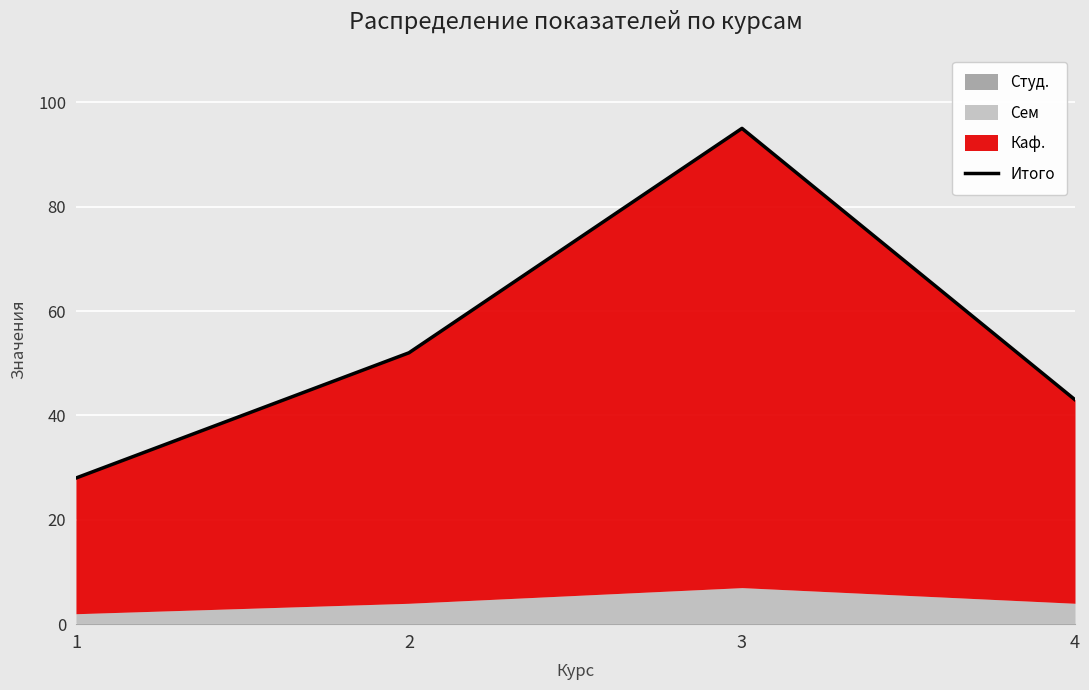

At which category does the chart reach its minimum across all series?

1